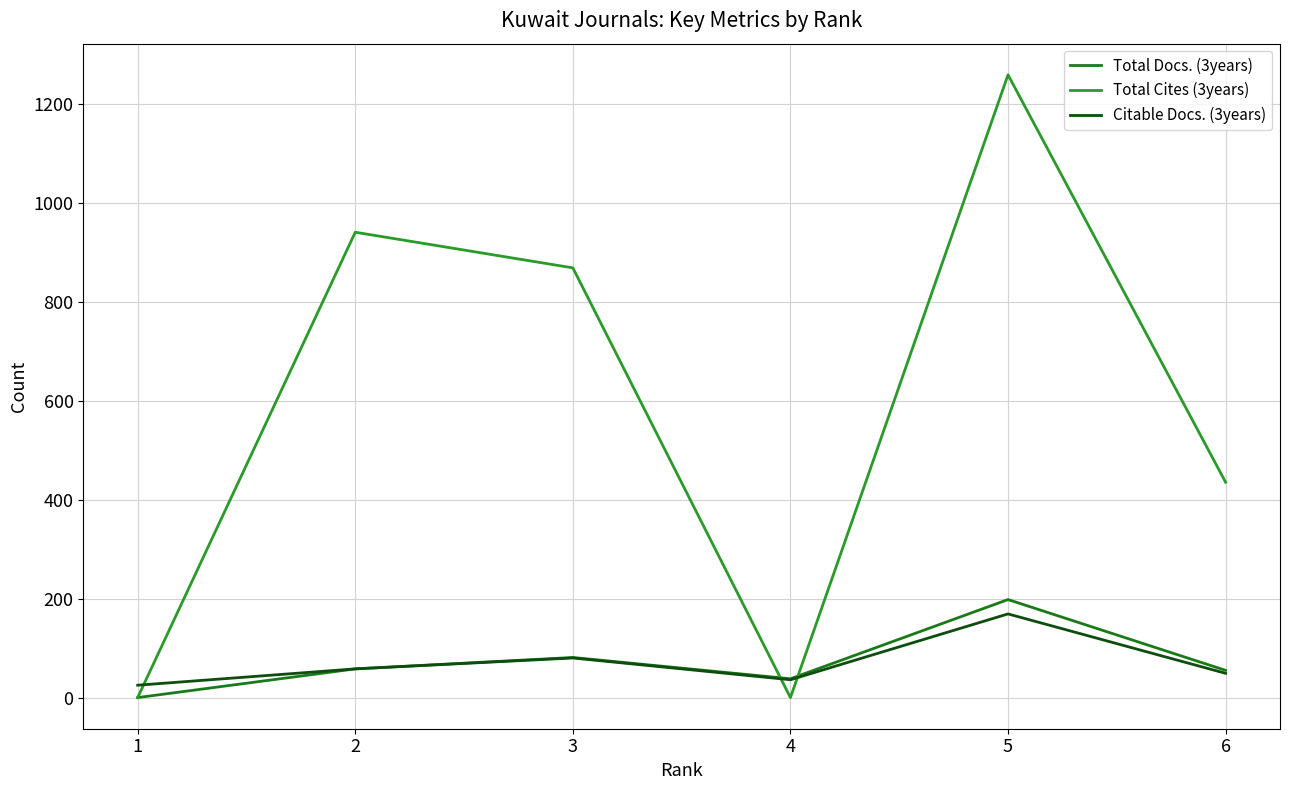

At which category does Citable Docs. (3years) reach its first local peak?

3